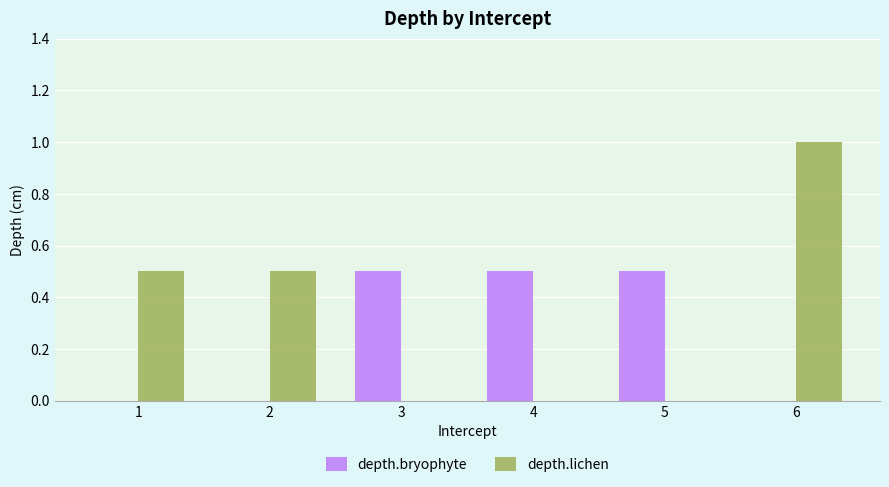

At which category does the chart reach its peak across all series?

6